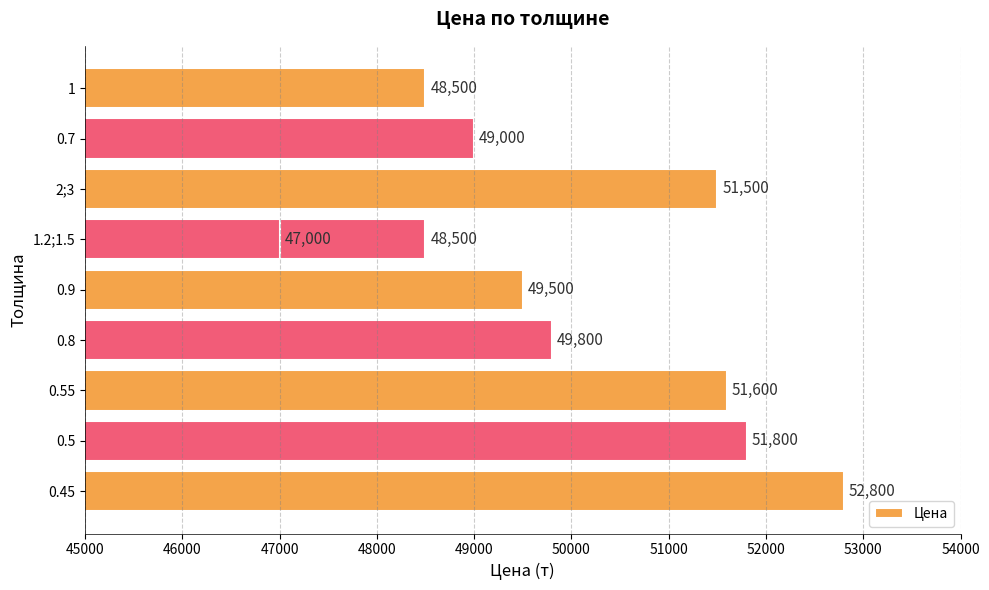

What is the maximum value shown in the chart?

52800